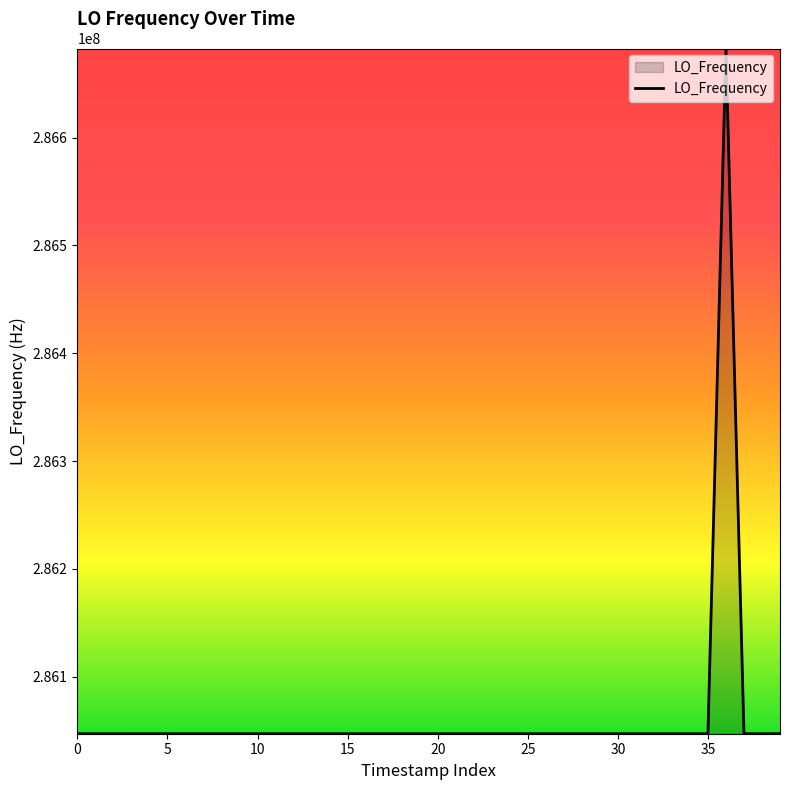

What is the greatest value displayed?

286682702.1